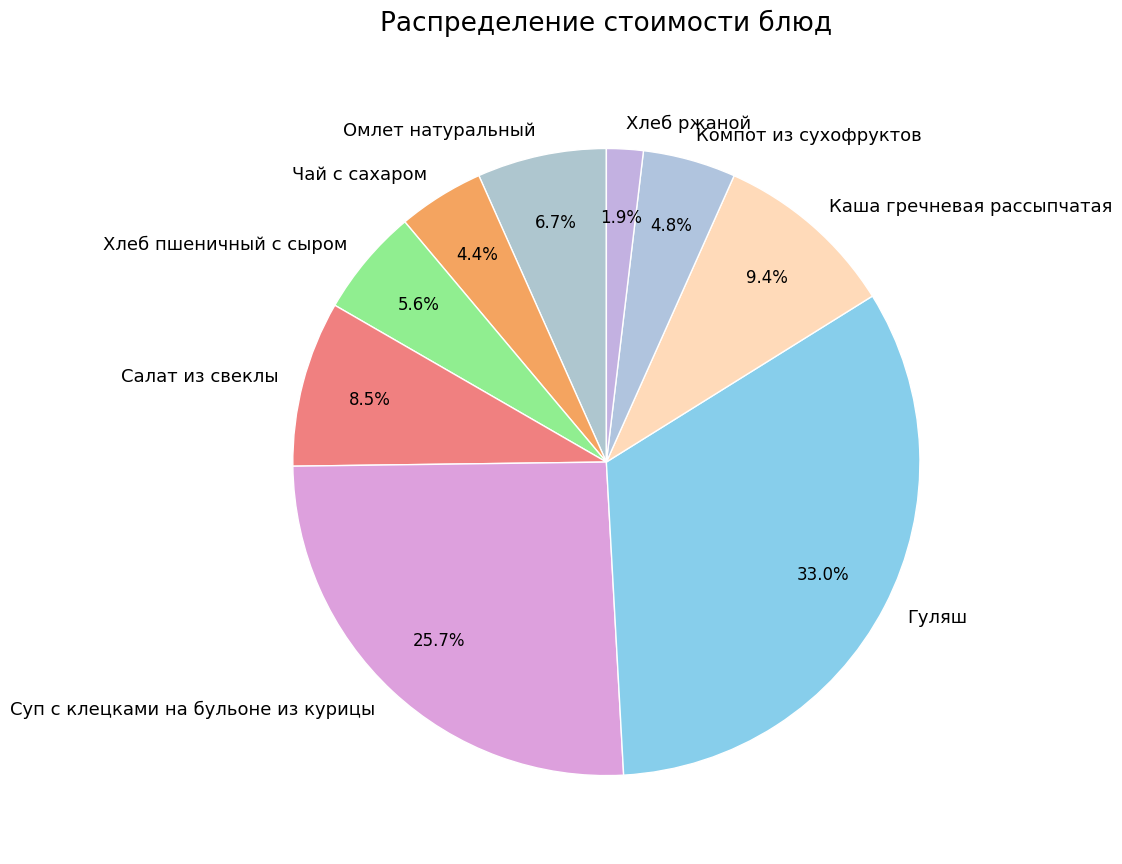

Is there a majority slice in this chart?

No